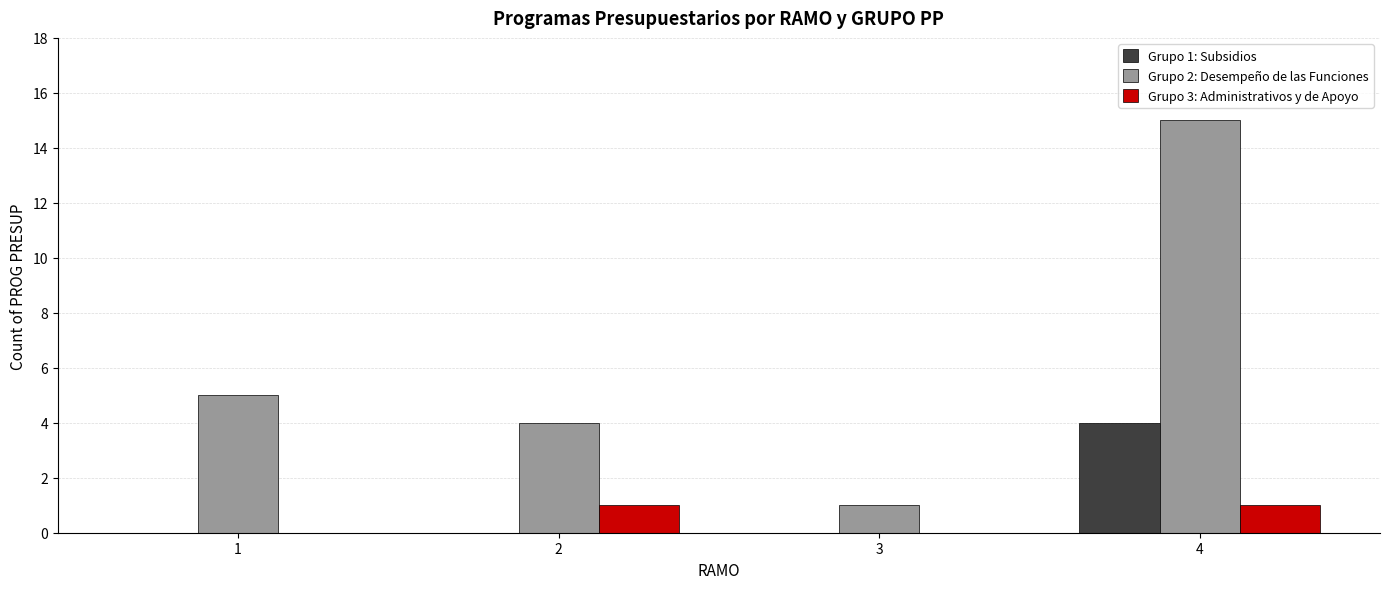

Are the bars horizontal?

No